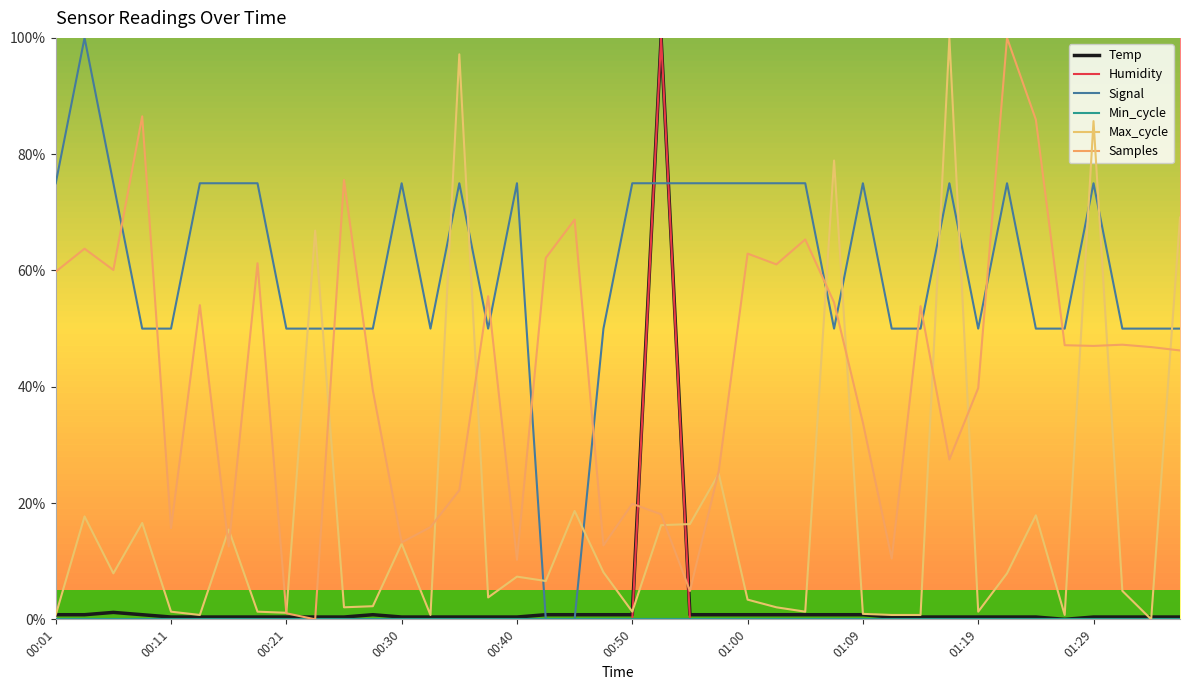

True or false: Samples and Min_cycle cross at least once.

False